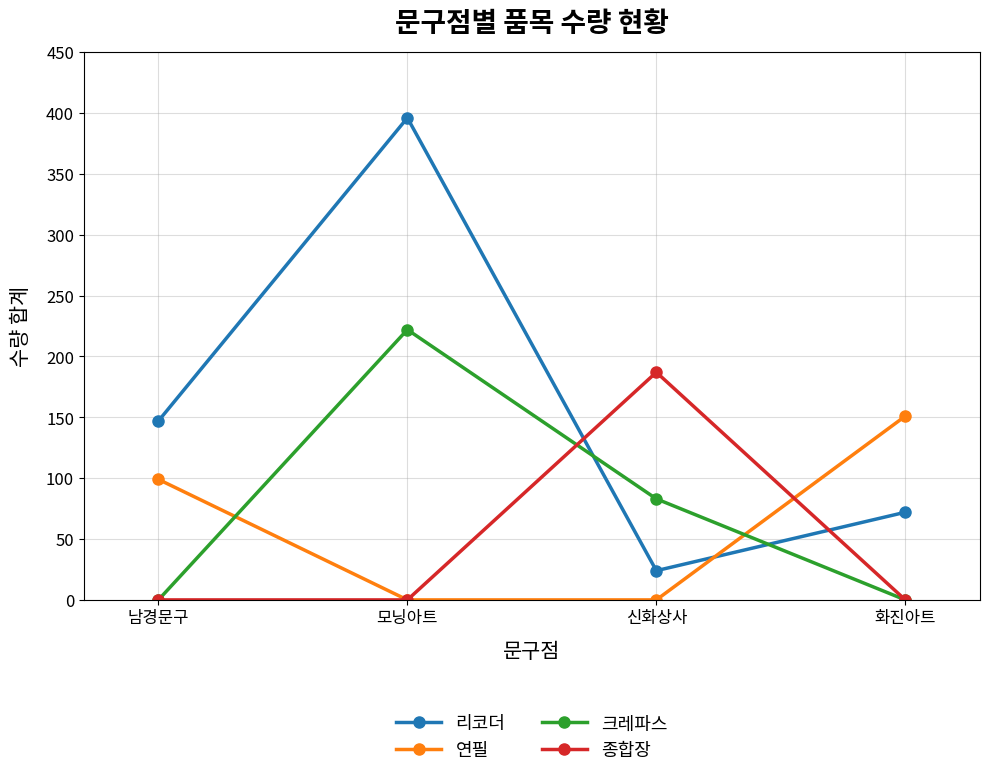

Where do 연필 and 리코더 first cross each other?

신화상사 and 화진아트